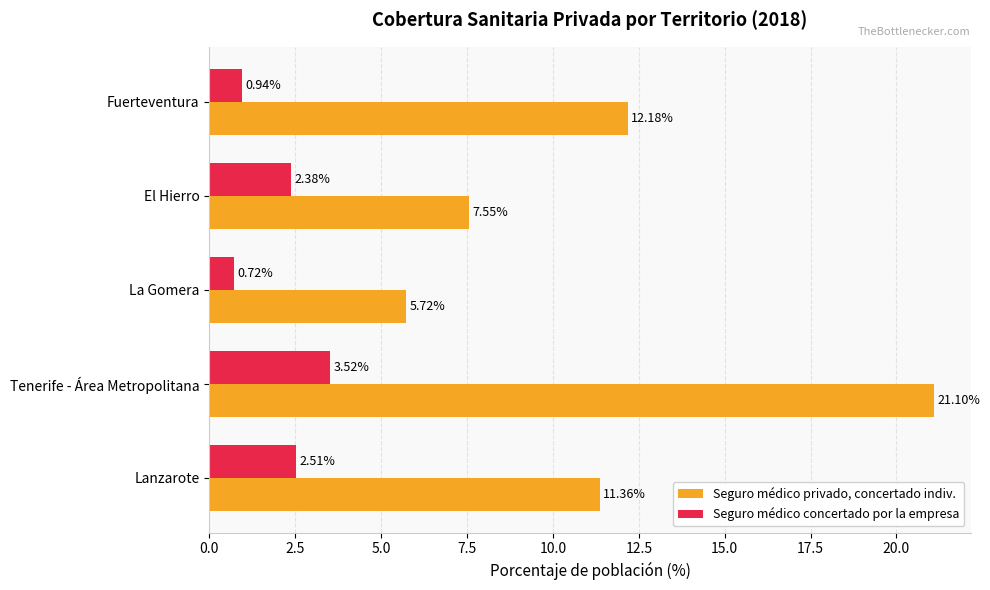

List the series in order of their overall mean, lowest first.

Seguro médico concertado por la empresa, Seguro médico privado, concertado indiv.